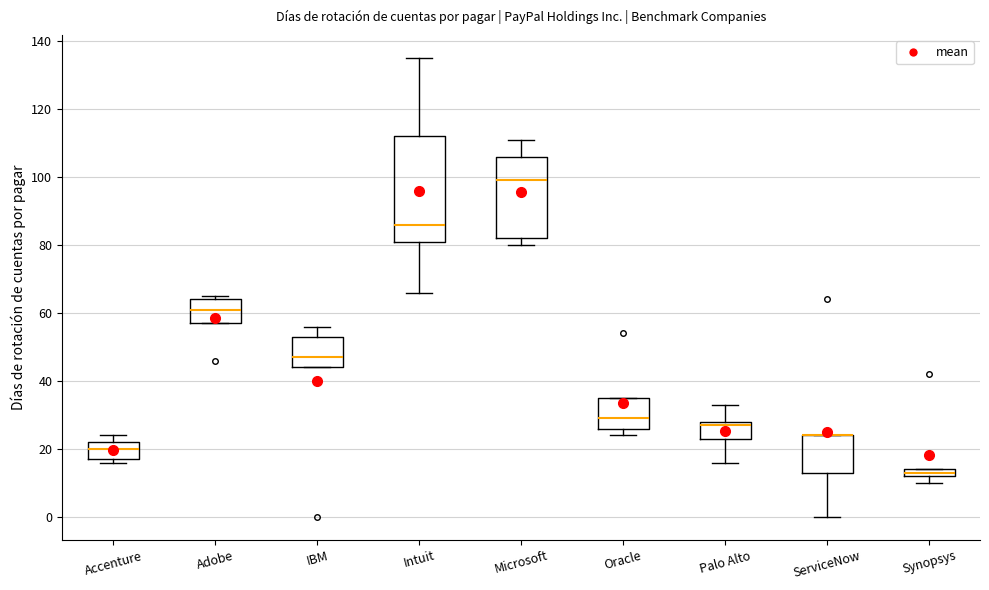

Which box is the tallest, from its lower edge to its upper edge?

Intuit